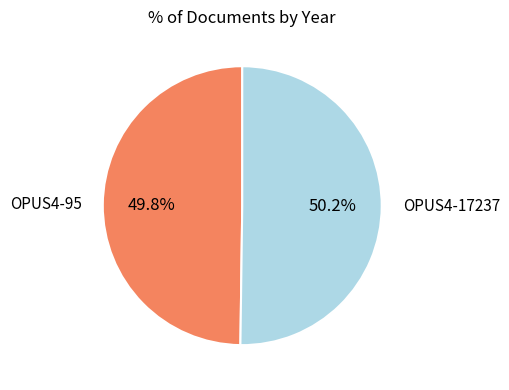

Is there any slice that represents more than half of the pie?

Yes